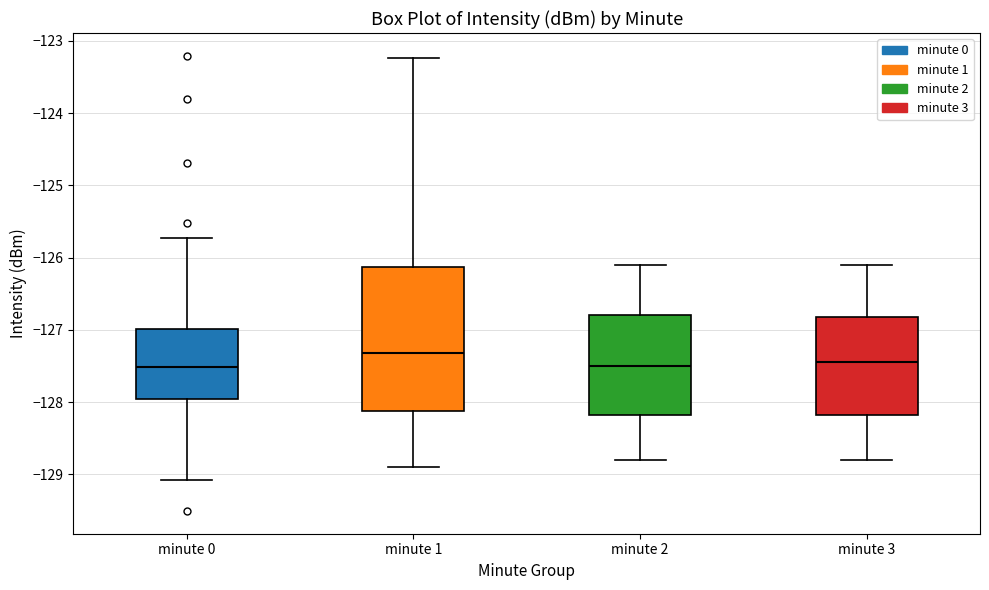

Comparing the boxes themselves (not the whiskers), which one is the tallest?

minute 1